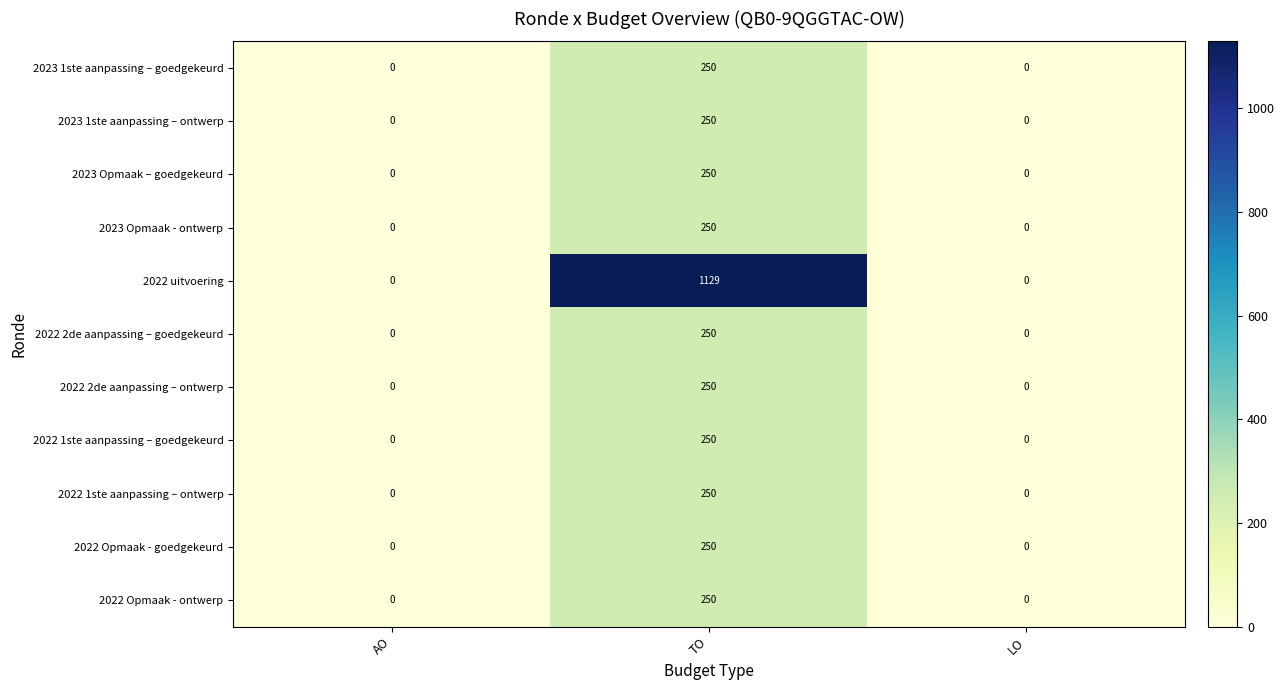

How many series are shown in this chart?

11